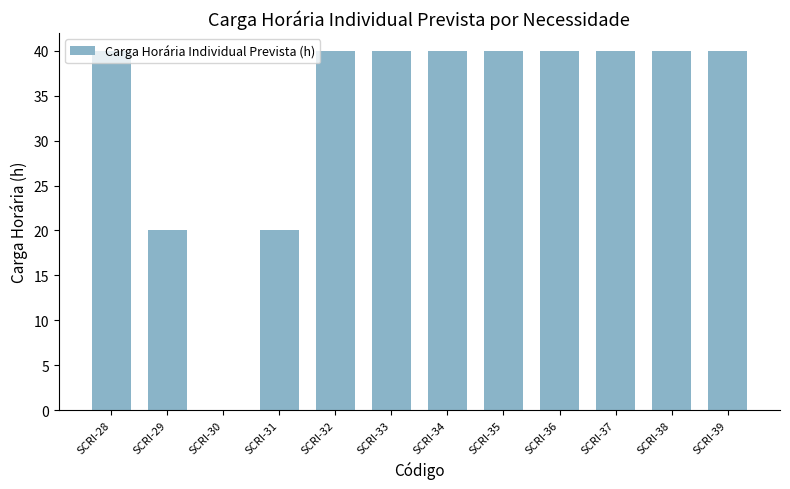

What is the change in value from SCRI-31 to SCRI-37?

+20